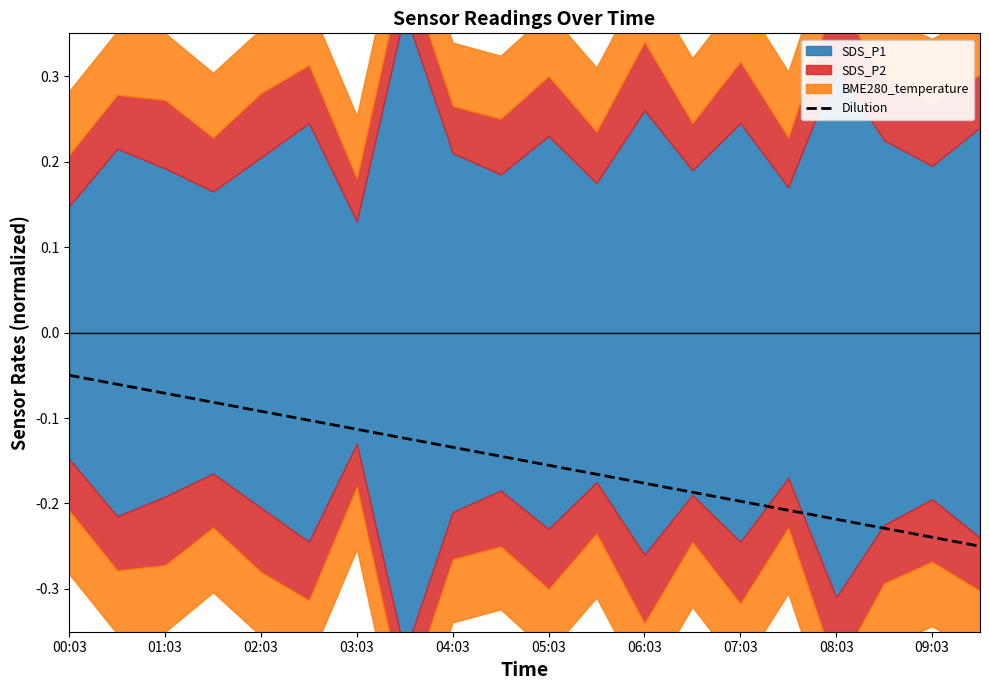

The Dilution series shows -0.1 at 09:03. True or false?

False